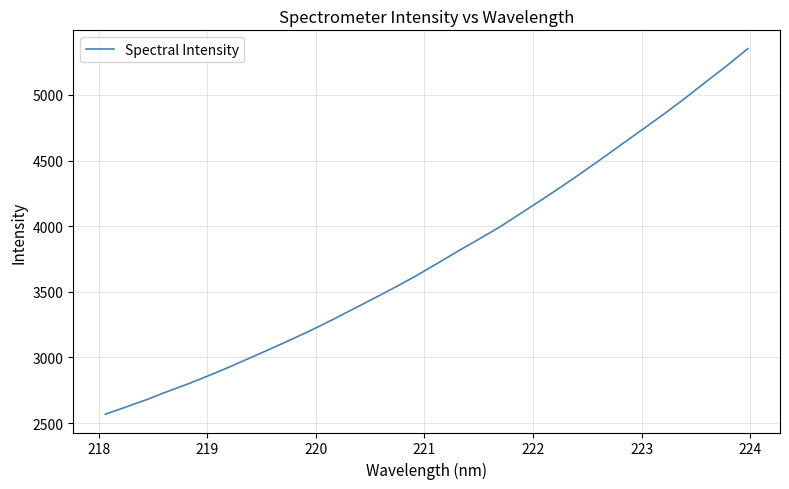

What is the greatest value displayed?

5353.0